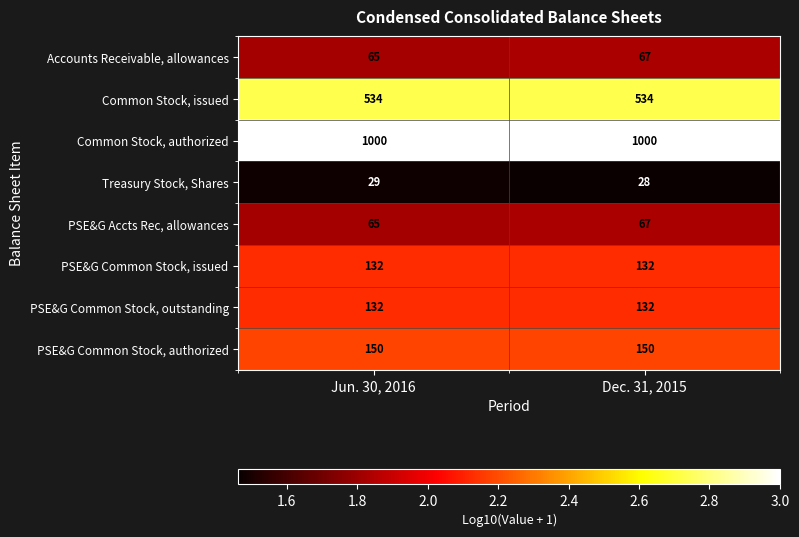

Reading left to right, what are all the values shown in this chart?

Accounts Receivable, allowances: Jun. 30, 2016=65	Dec. 31, 2015=67
Common Stock, issued: Jun. 30, 2016=534	Dec. 31, 2015=534
Common Stock, authorized: Jun. 30, 2016=1000	Dec. 31, 2015=1000
Treasury Stock, Shares: Jun. 30, 2016=29	Dec. 31, 2015=28
PSE&G Accts Rec, allowances: Jun. 30, 2016=65	Dec. 31, 2015=67
PSE&G Common Stock, issued: Jun. 30, 2016=132	Dec. 31, 2015=132
PSE&G Common Stock, outstanding: Jun. 30, 2016=132	Dec. 31, 2015=132
PSE&G Common Stock, authorized: Jun. 30, 2016=150	Dec. 31, 2015=150